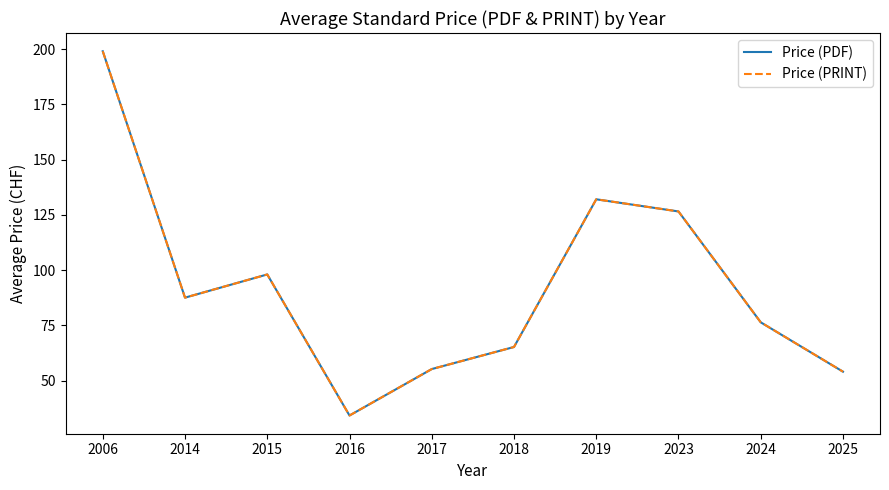

What is the sum of all Price (PDF) values?

927.8